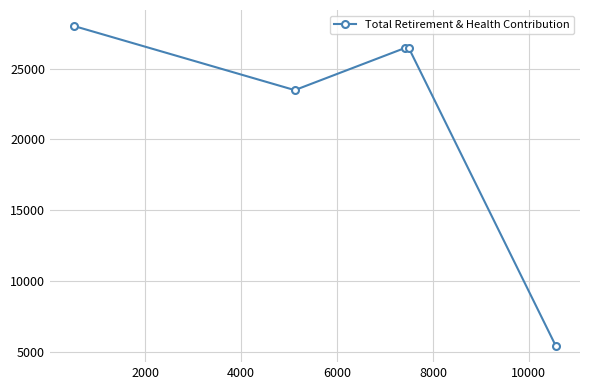

How many interior local valleys (lower than both neighbors) does the data have?

1